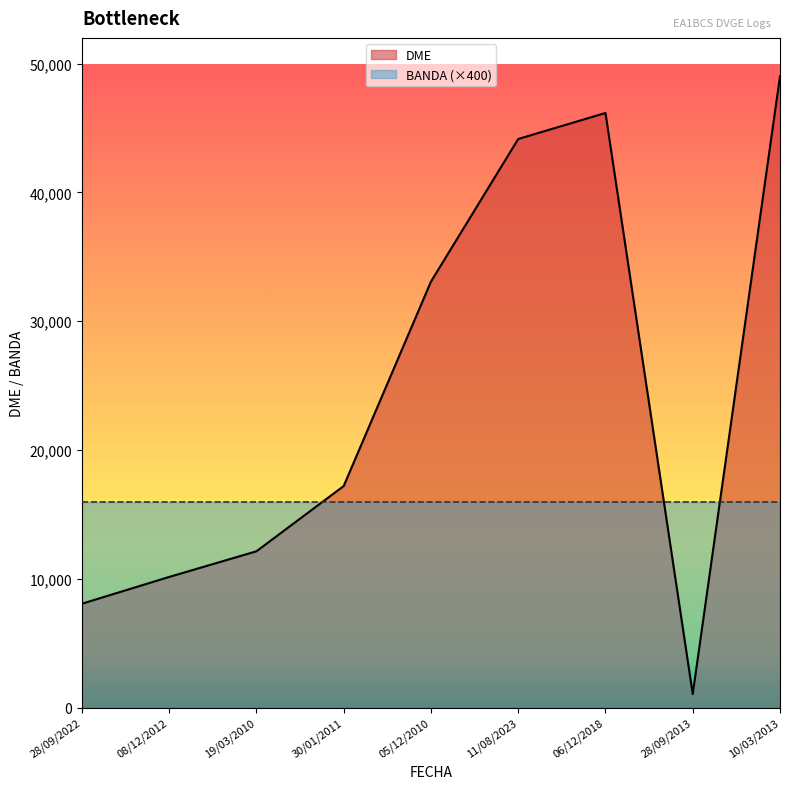

Reading right to left, list all the values displayed in this chart.

10/03/2013=49021	28/09/2013=1055	06/12/2018=46170	11/08/2023=44151	05/12/2010=33076	30/01/2011=17206	19/03/2010=12139	08/12/2012=10147	28/09/2022=8068